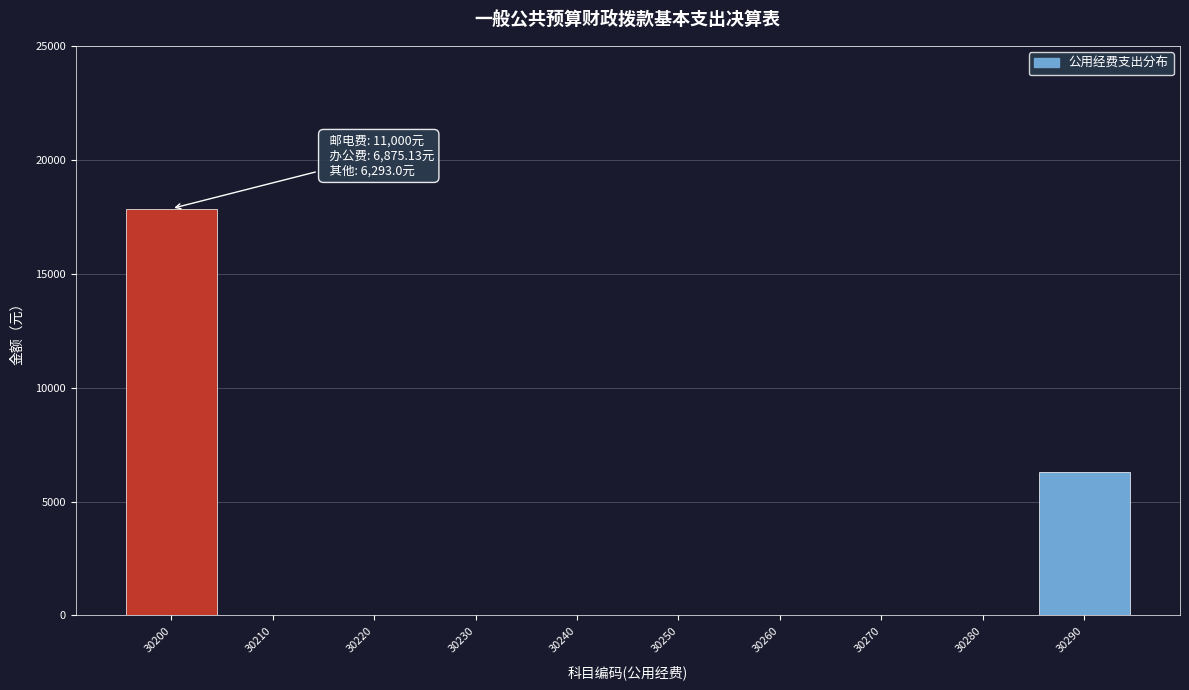

Reading left to right, extract all data points from this chart.

30200=17875.1	30210=0.0	30220=0.0	30230=0.0	30240=0.0	30250=0.0	30260=0.0	30270=0.0	30280=0.0	30290=6293.0